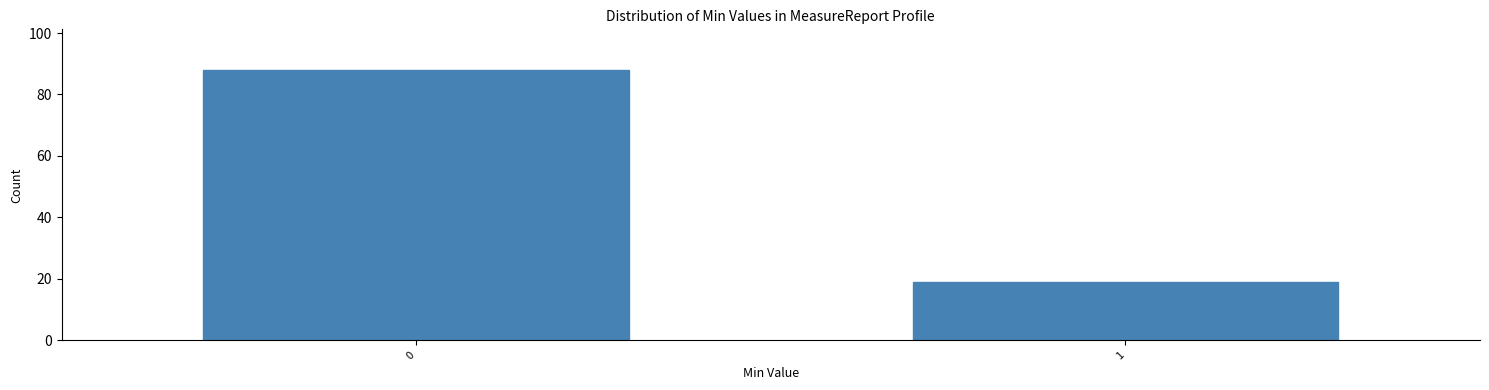

Reading left to right, what are all the values shown in this chart?

0=88	1=19